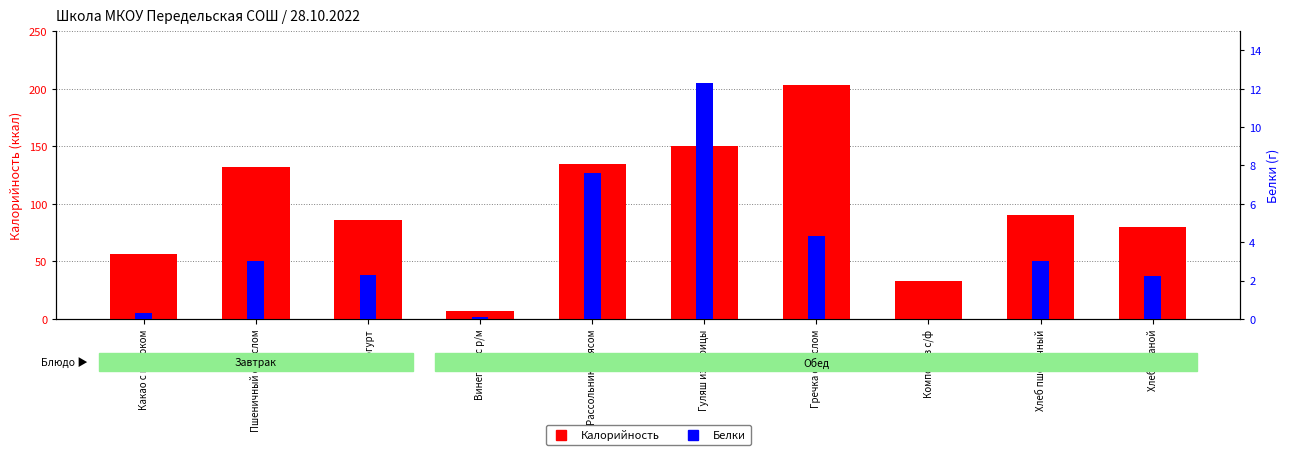

Which category has the lowest value across all series?

Компот из с/ф